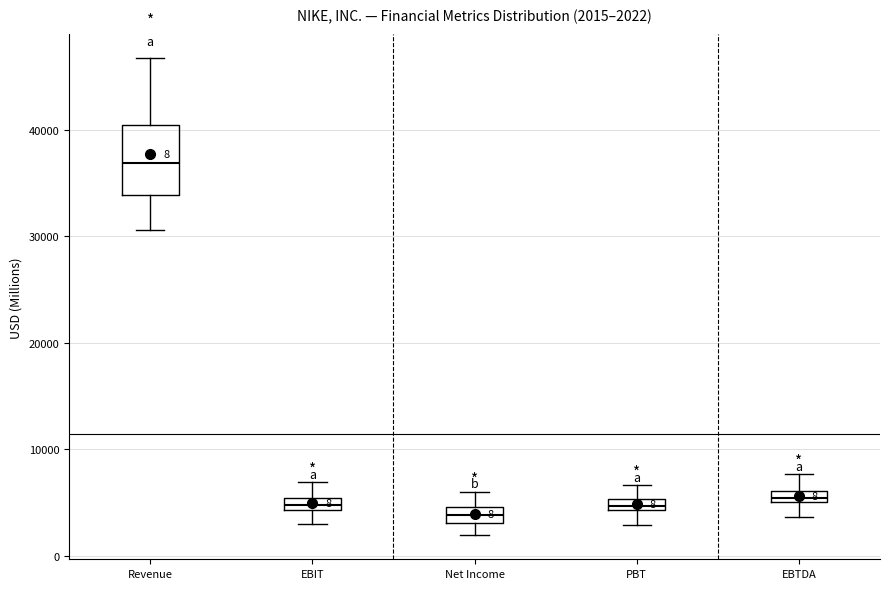

Comparing the boxes themselves (not the whiskers), which one is the tallest?

Revenue